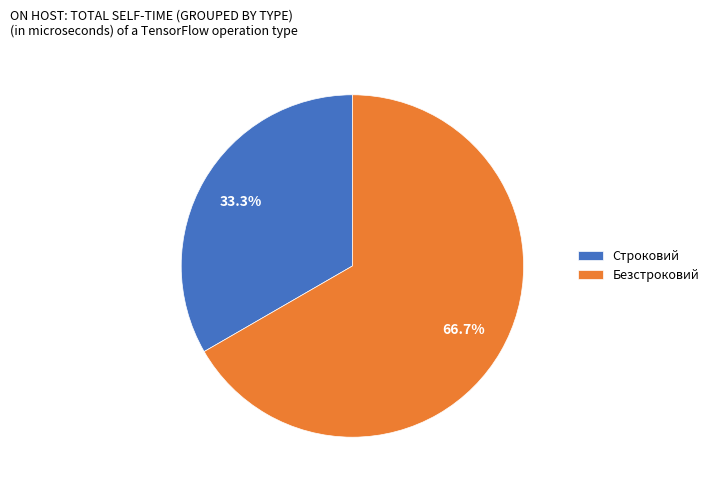

What percentage is NOT represented by Безстроковий?

33.3%